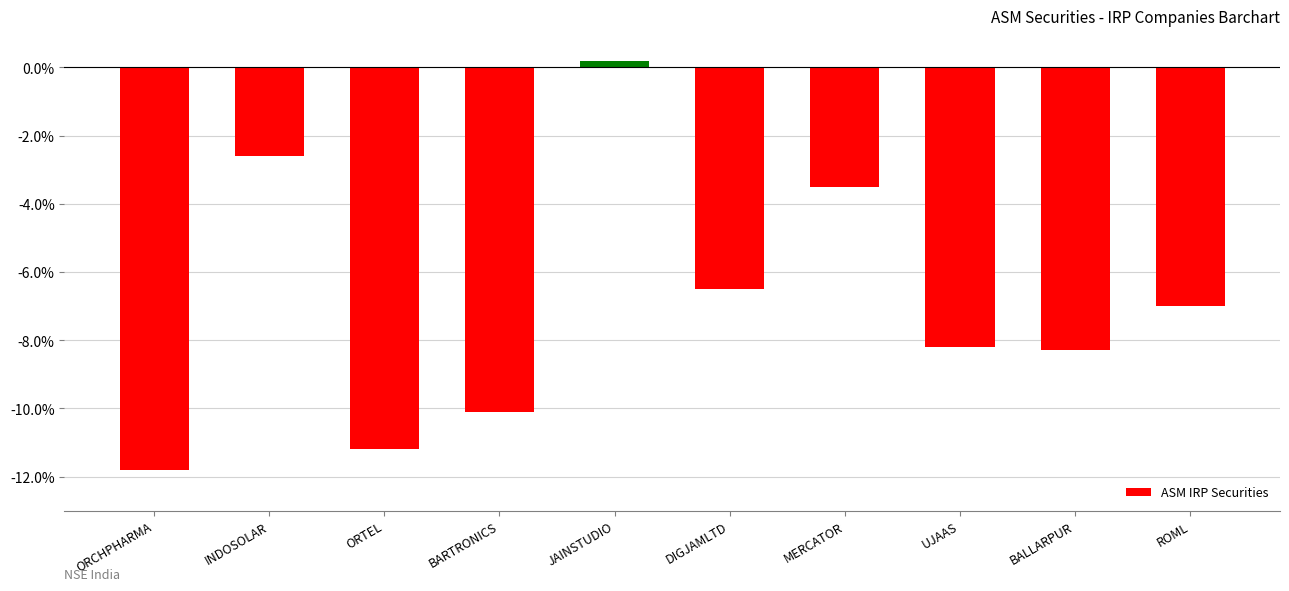

Count the number of categories in the chart.

10